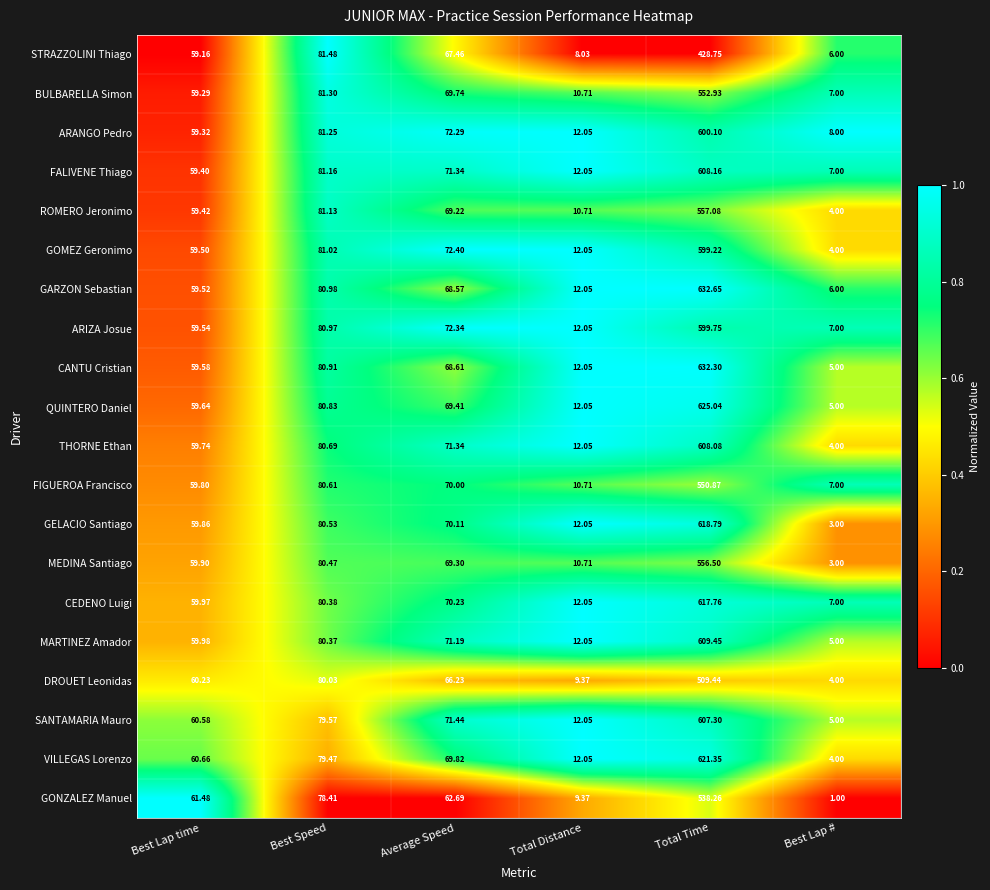

At which category is the sum across all series the highest?

Total Time